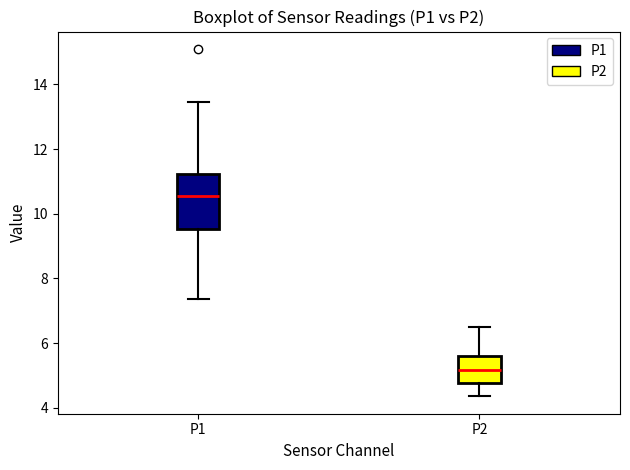

Reading left to right, read every box against the y-axis: the position of its median line, the range the box covers, and the ends of its whiskers. The values are not printed on the chart, so give them approximately, as read against the axis.

P1: median 10.6, box 9.6 to 11.2, whiskers 7.4 to 13.4
P2: median 5.2, box 4.8 to 5.6, whiskers 4.4 to 6.6